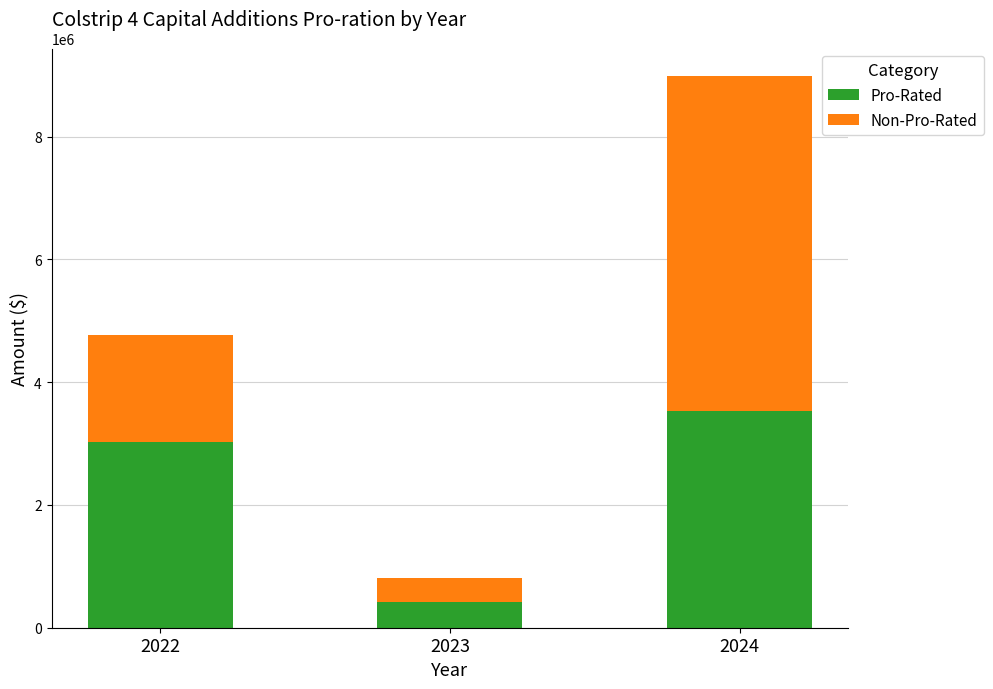

What is the sum of all Pro-Rated values?

6973094.3